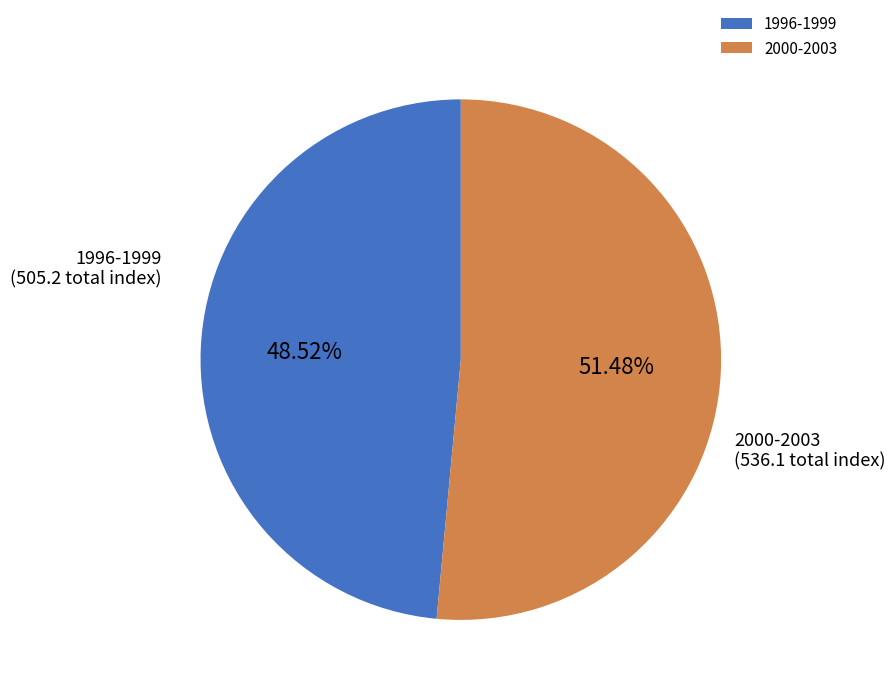

What is the ratio of the value at 2000-2003 to the value at 1996-1999?

1.1